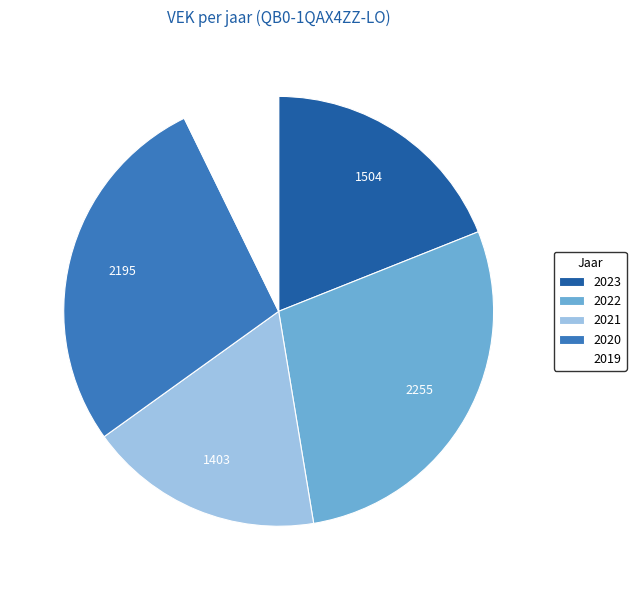

How many segments does this pie chart have?

5